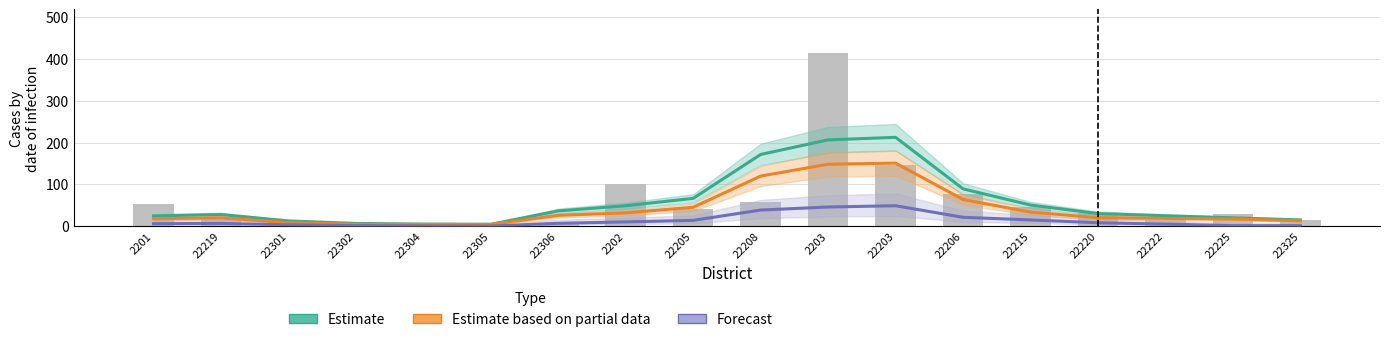

What is the minimum value shown in the chart?

0.3